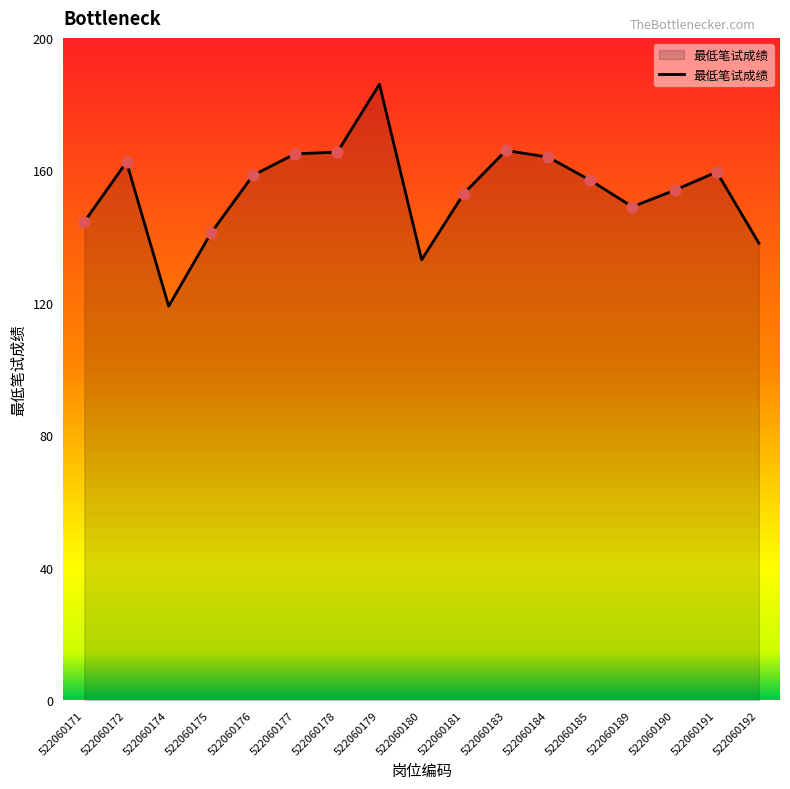

What is the change in value from 522060179 to 522060185?

-29.0